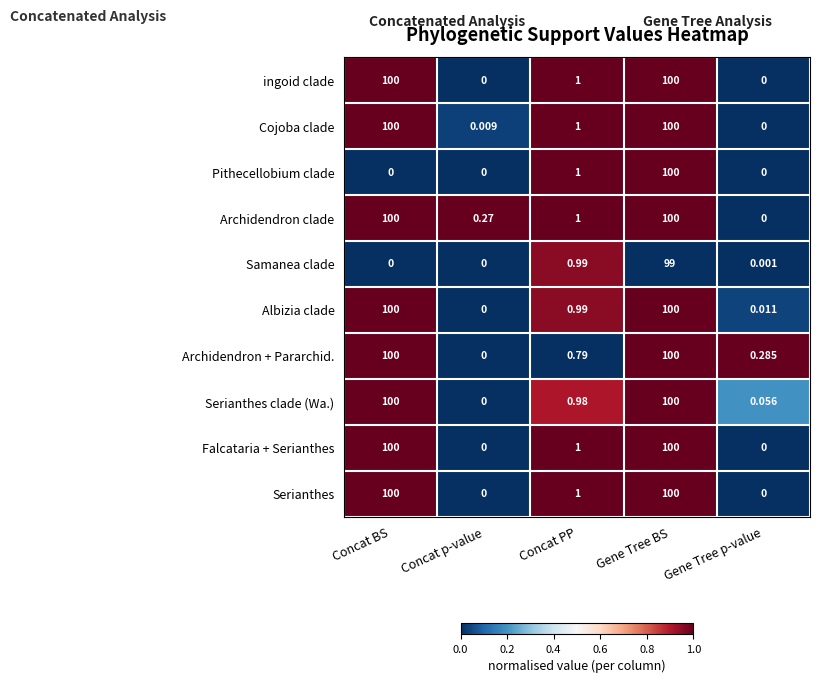

At which category is the sum across all series the highest?

Gene Tree BS